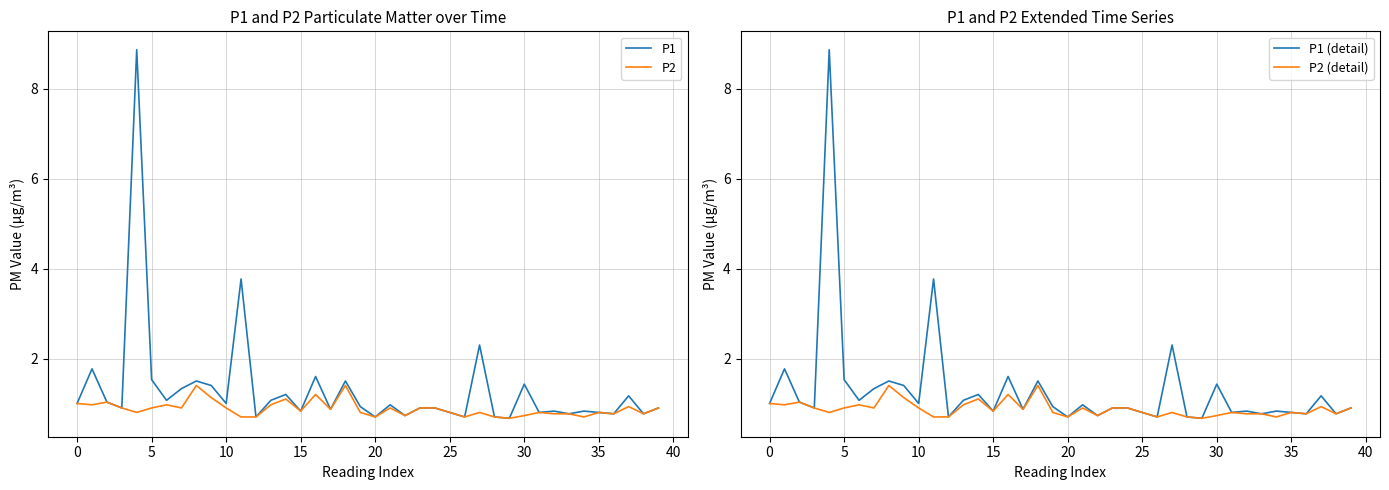

What is the smallest value displayed?

0.7